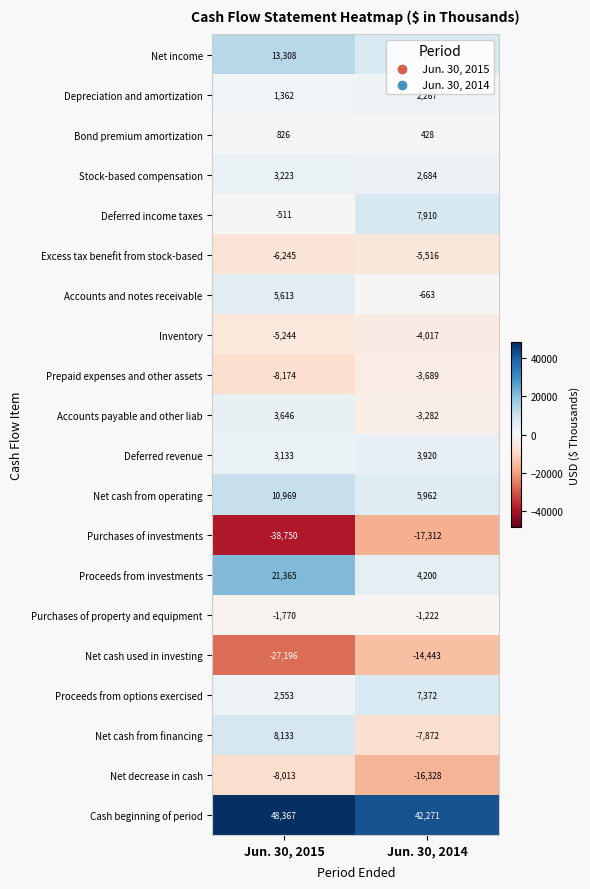

Is the value of Stock-based compensation at Jun. 30, 2014 greater than the value of Net cash from operating at Jun. 30, 2015?

No